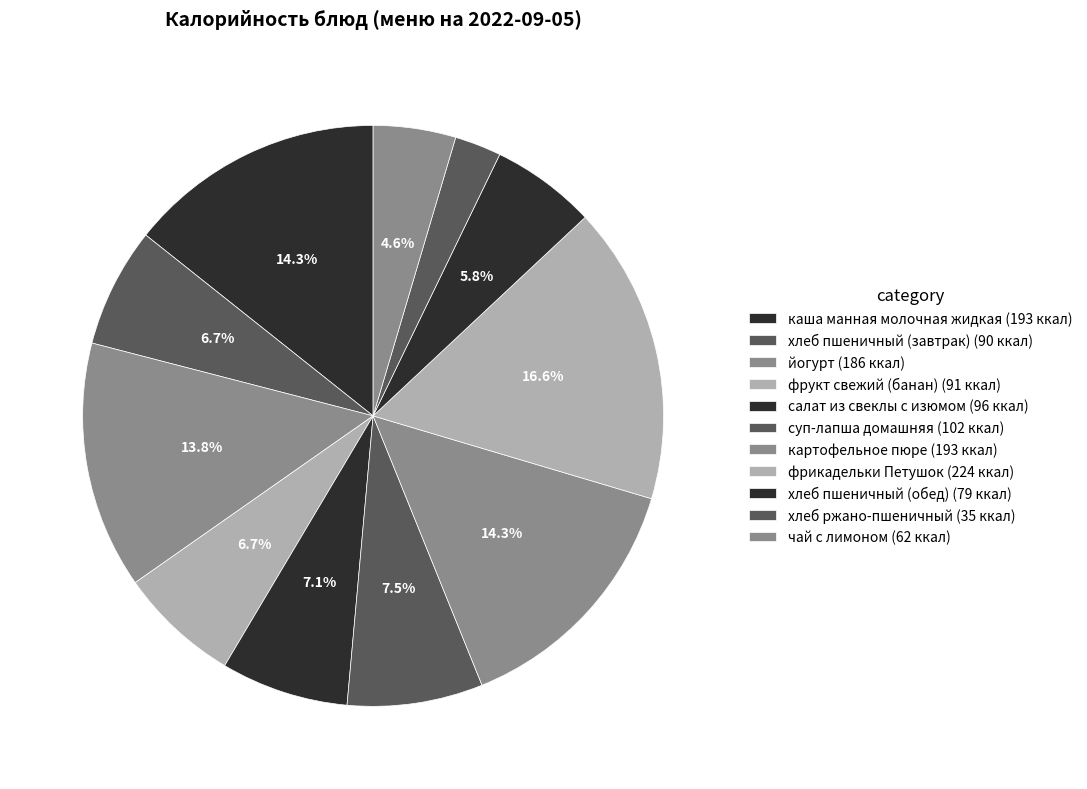

How many segments does this pie chart have?

11